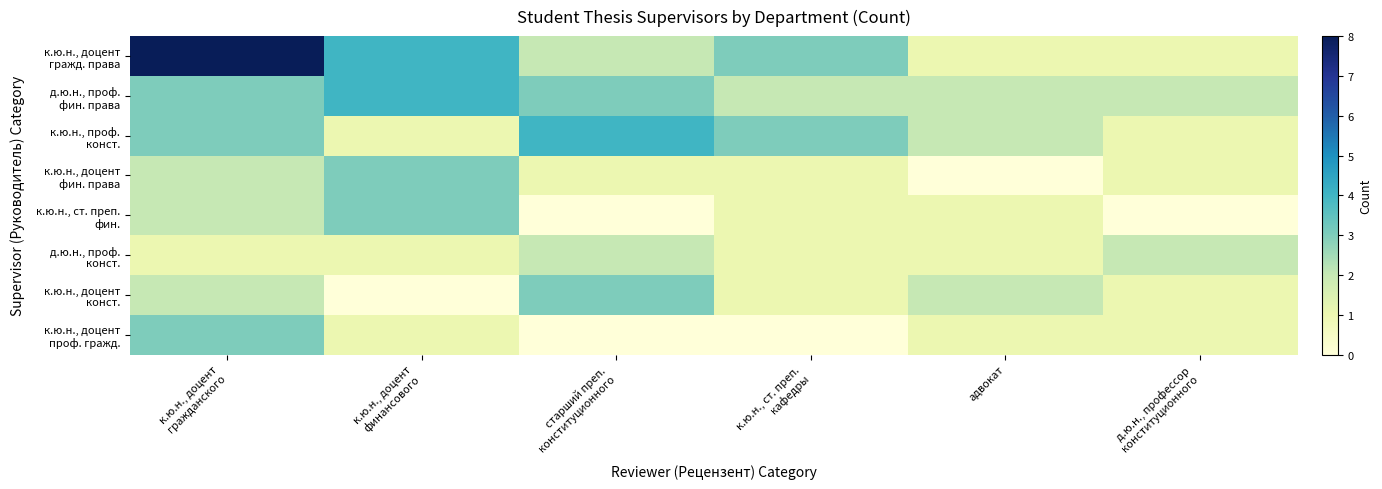

What is the total value across all series at д.ю.н., профессор
конституционного?

9